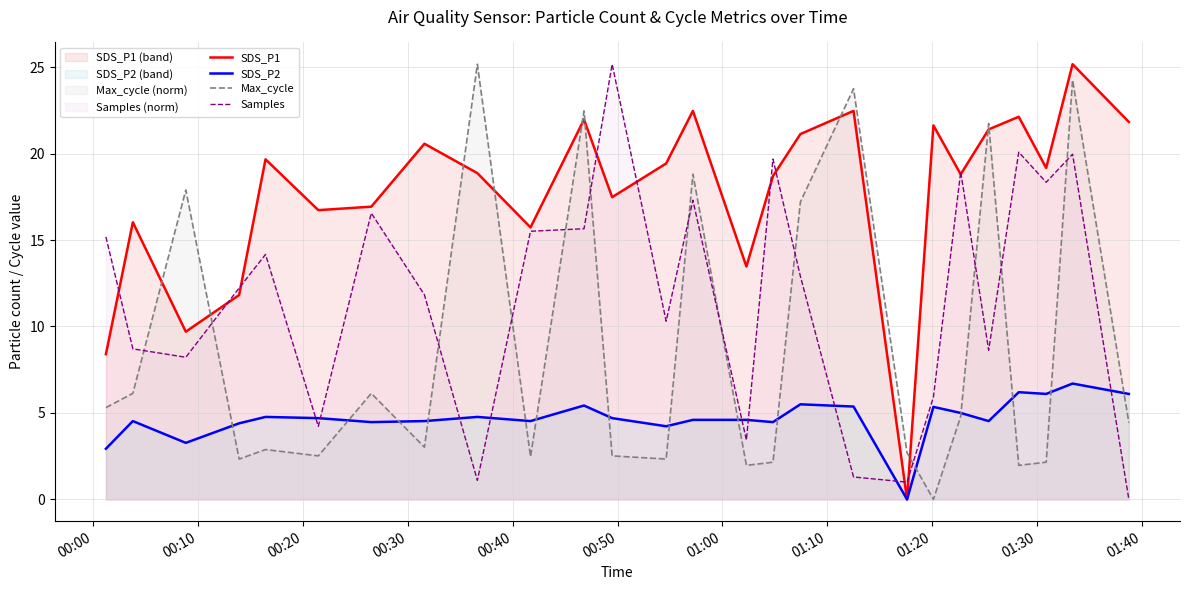

What is the maximum value shown in the chart?

25.2